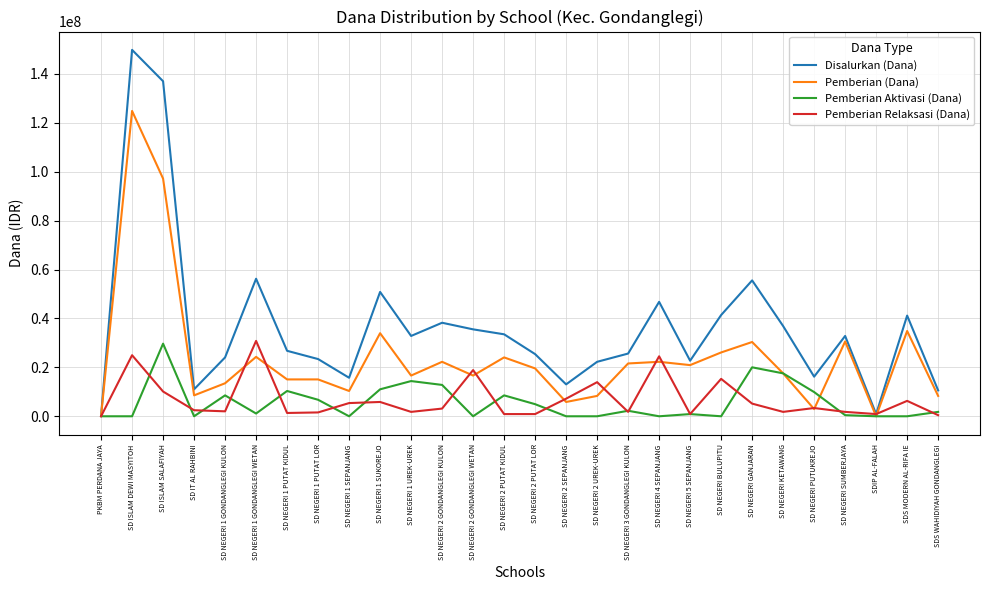

Read the Disalurkan (Dana) value at SD NEGERI 5 SEPANJANG, to the nearest 100.

22725000